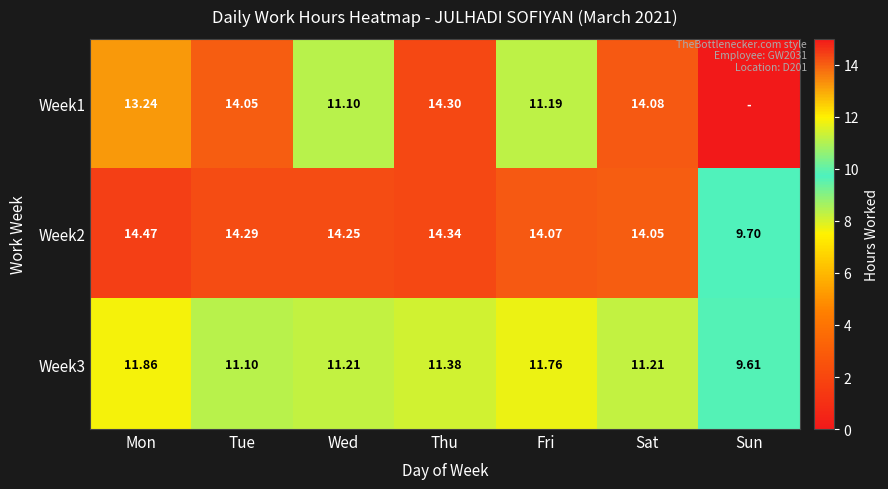

At which label is Week3 closest to 10?

Sun